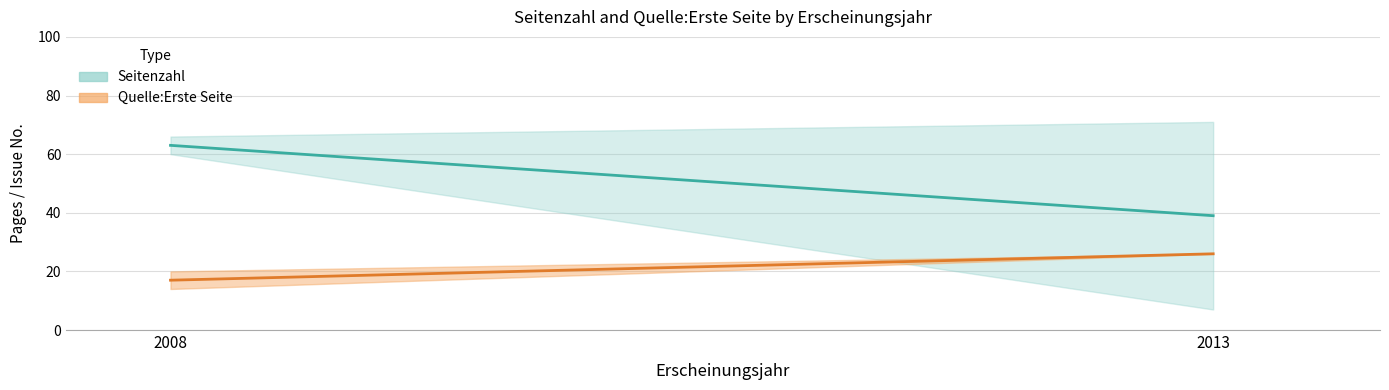

Is the value of Seitenzahl at 2013 (OPUS4-6439) greater than the value of Quelle:Erste Seite at 2013 (OPUS4-6444)?

Yes